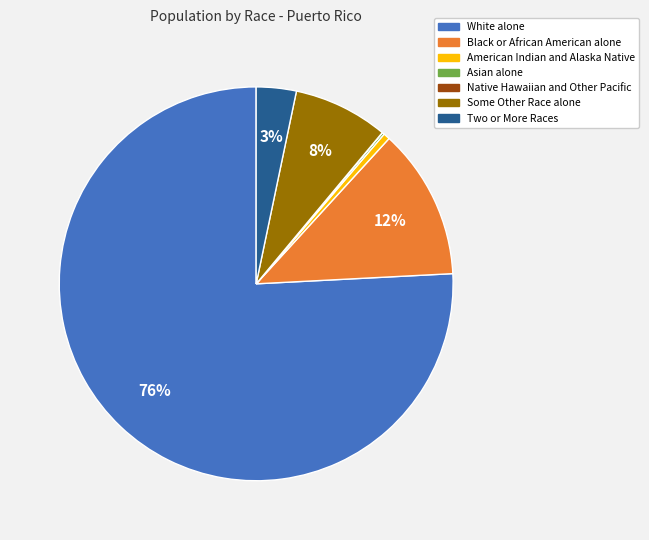

Which category has the biggest portion of the pie?

White alone